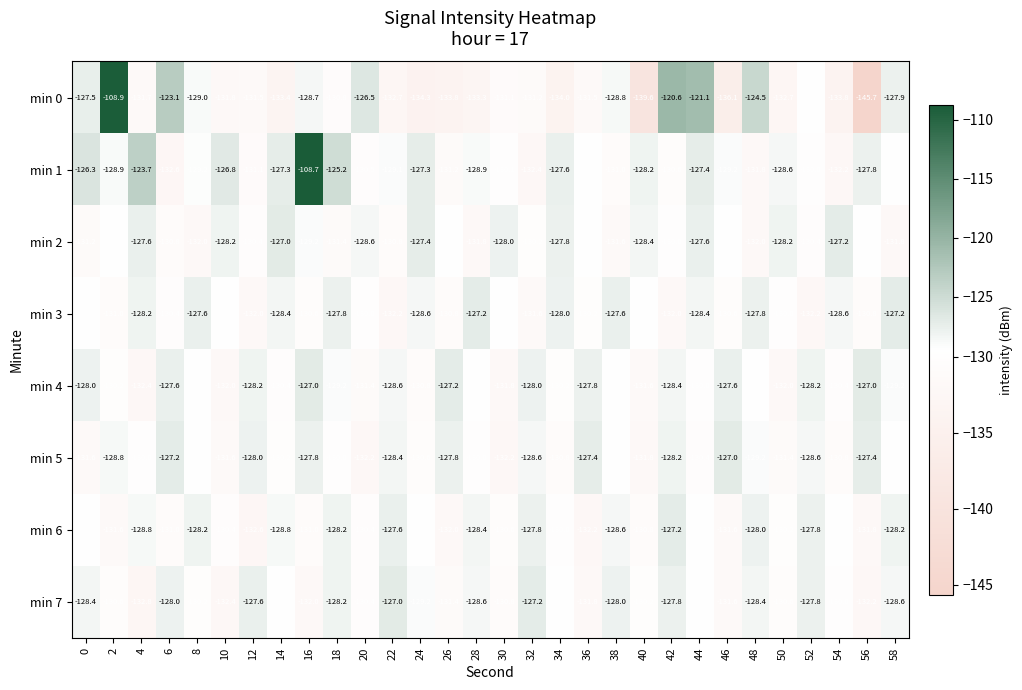

What is the minimum value for min 0?

-145.7